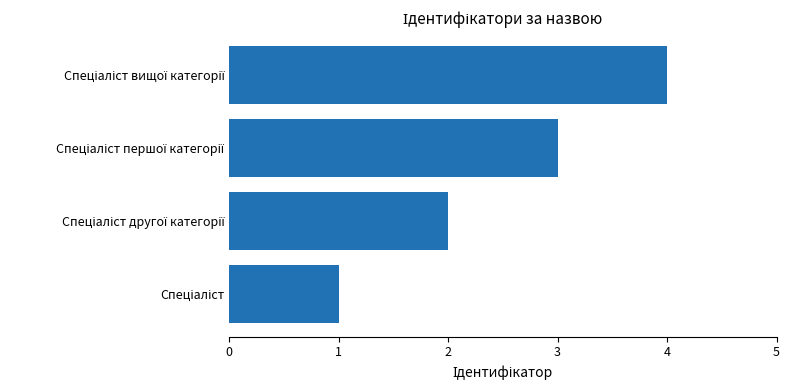

What is the difference between the maximum and minimum values?

3